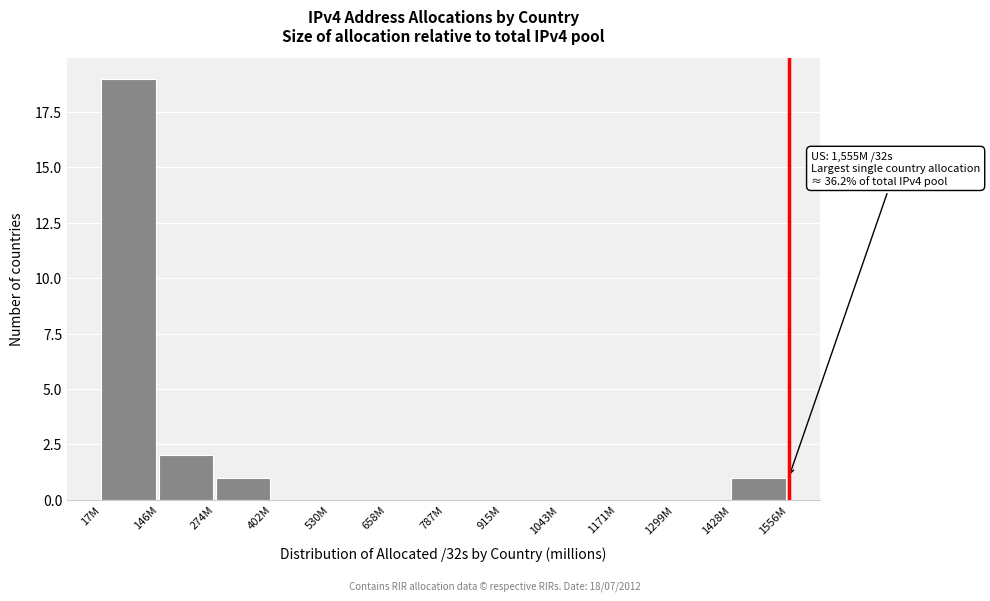

Reading right to left, transcribe all the data shown in this chart.

1428M=1	1299M=0	1171M=0	1043M=0	915M=0	787M=0	658M=0	530M=0	402M=0	274M=1	146M=2	17M=19